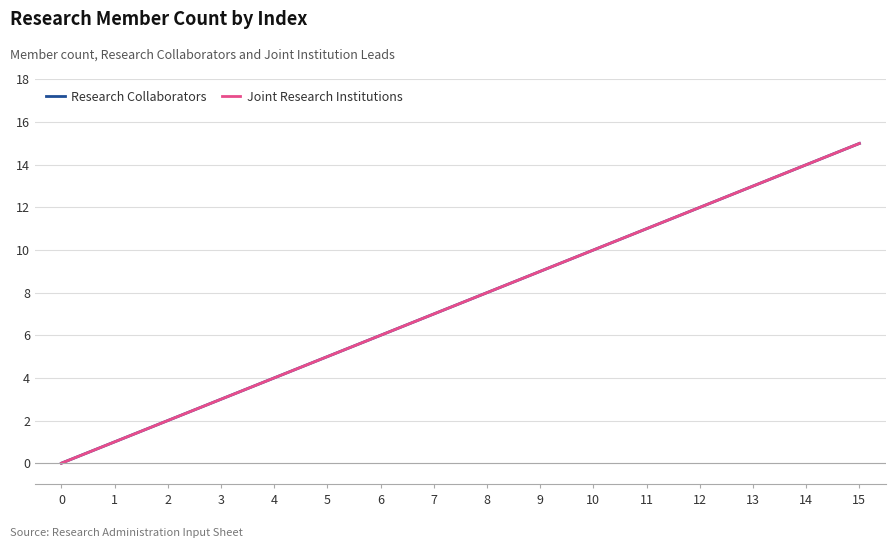

Reading left to right, transcribe all the data shown in this chart.

Research Collaborators: 0	1	2	3	4	5	6	7	8	9	10	11	12	13	14	15
Joint Research Institutions: 0	1	2	3	4	5	6	7	8	9	10	11	12	13	14	15